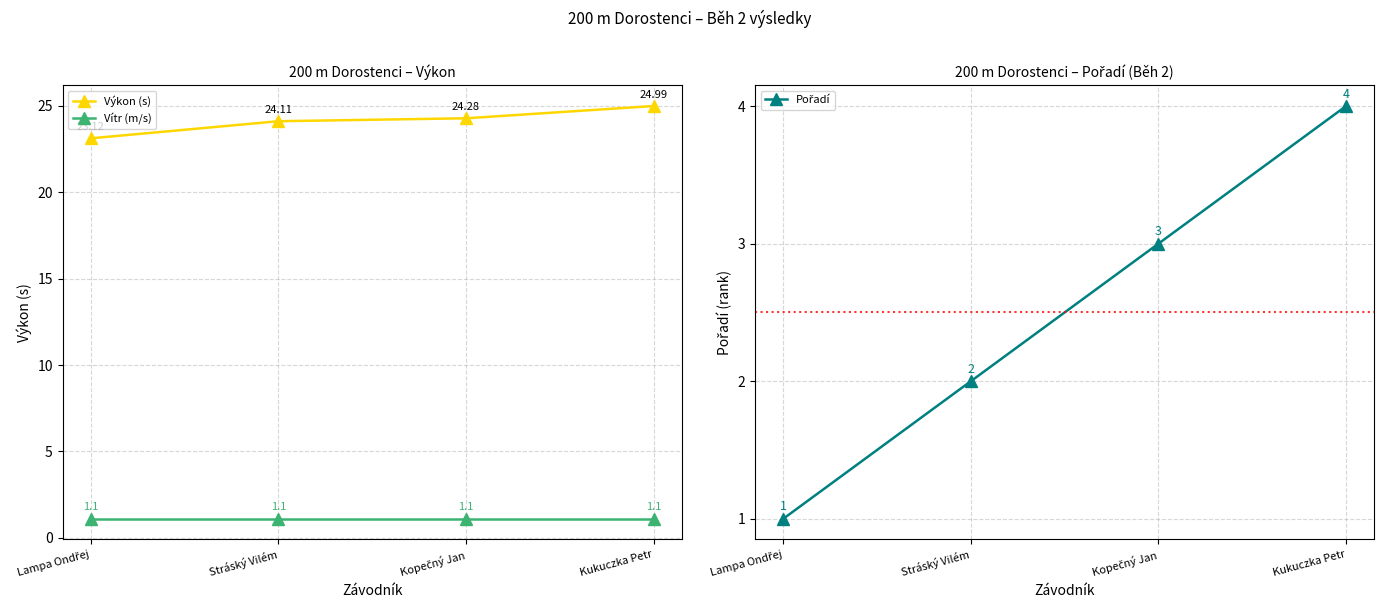

What is the total value across all series at Lampa Ondřej?

25.2